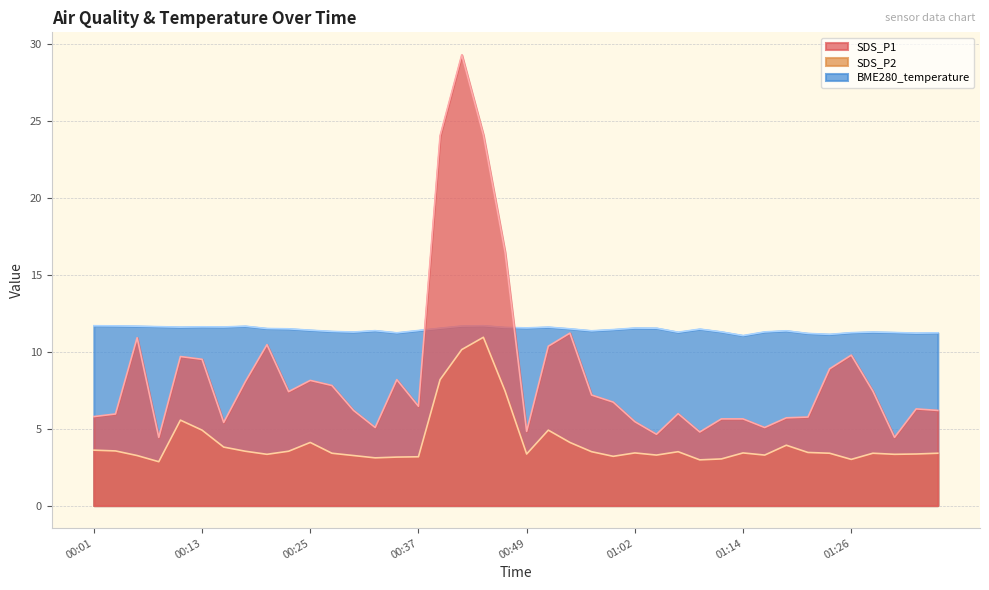

What is the label of the 2nd point from the right?

01:33